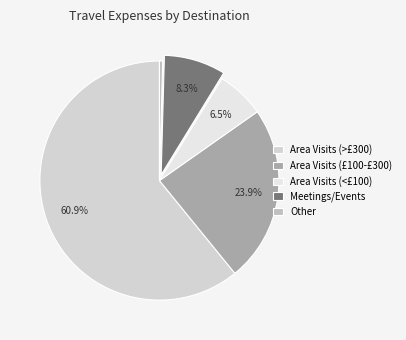

Which category has the smallest portion of the pie?

Other